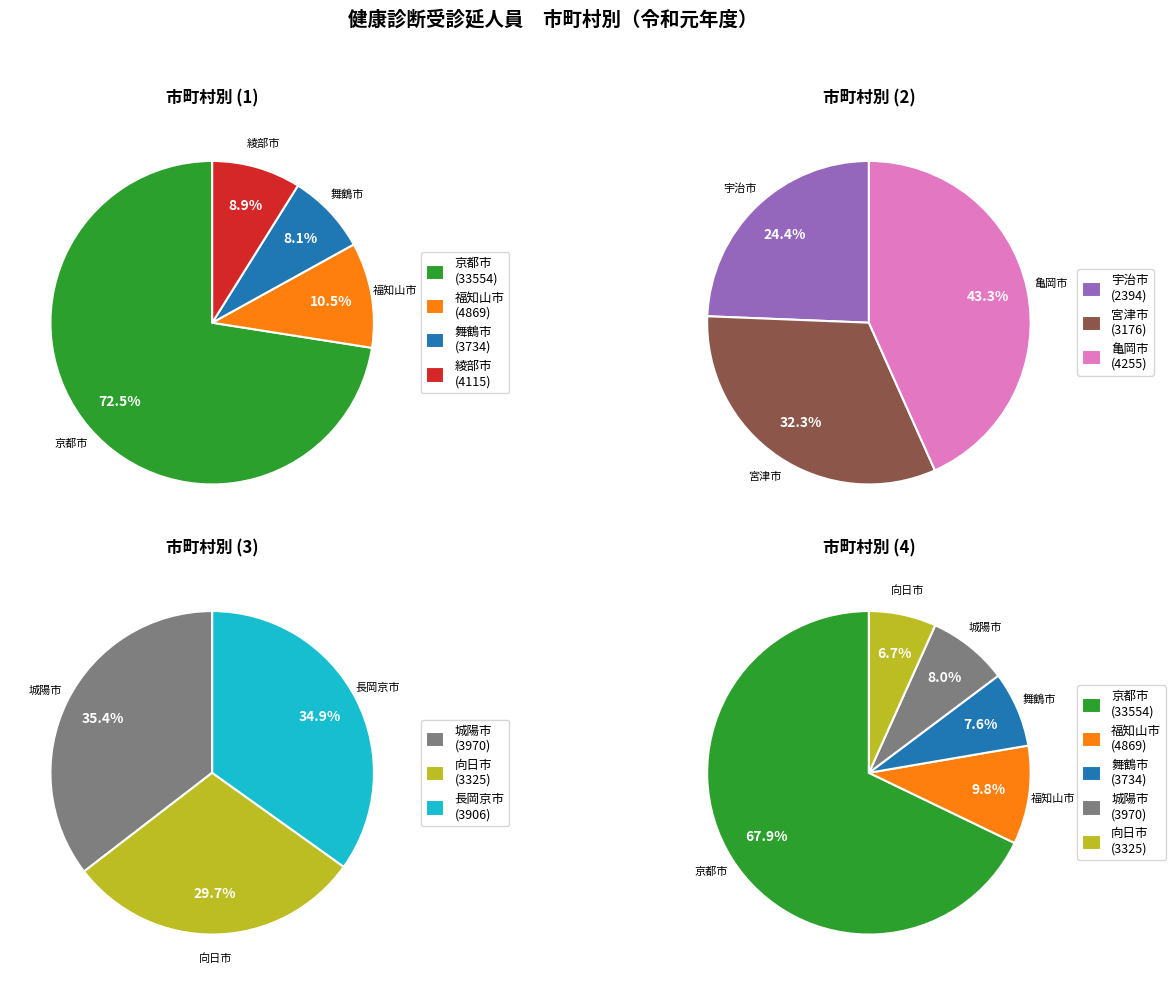

Rank the categories by value from lowest to highest.

宇治市, 宮津市, 向日市, 舞鶴市, 長岡京市, 城陽市, 綾部市, 亀岡市, 福知山市, 京都市